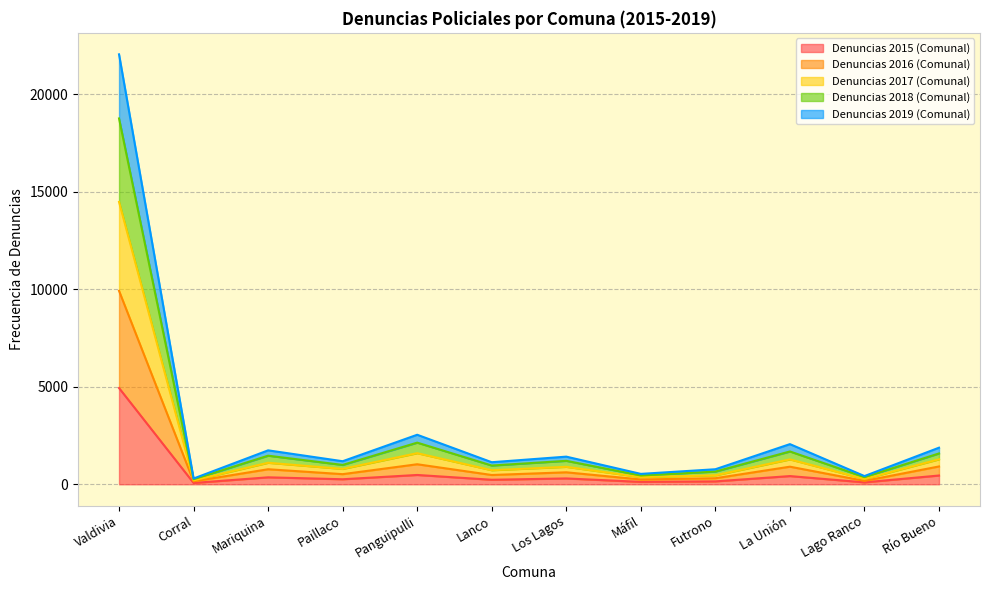

What is the lowest value of the Denuncias 2015 (Comunal) series?

68